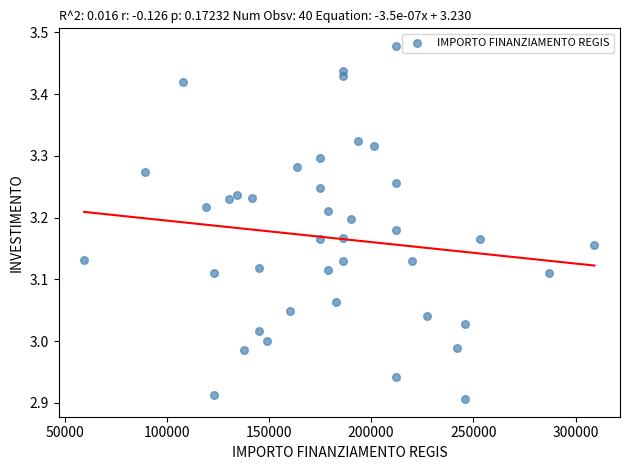

What is the range of X values (max minus min)?

249629.6